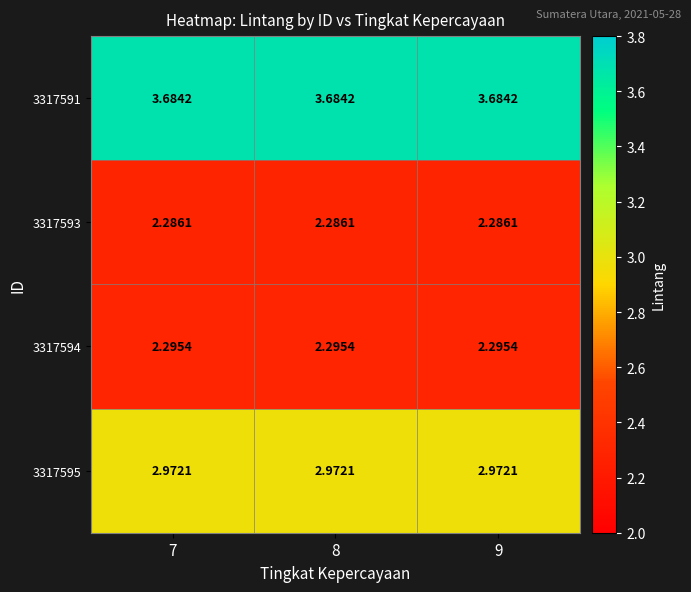

Is the value of 3317594 at 9 greater than the value of 3317591 at 9?

No